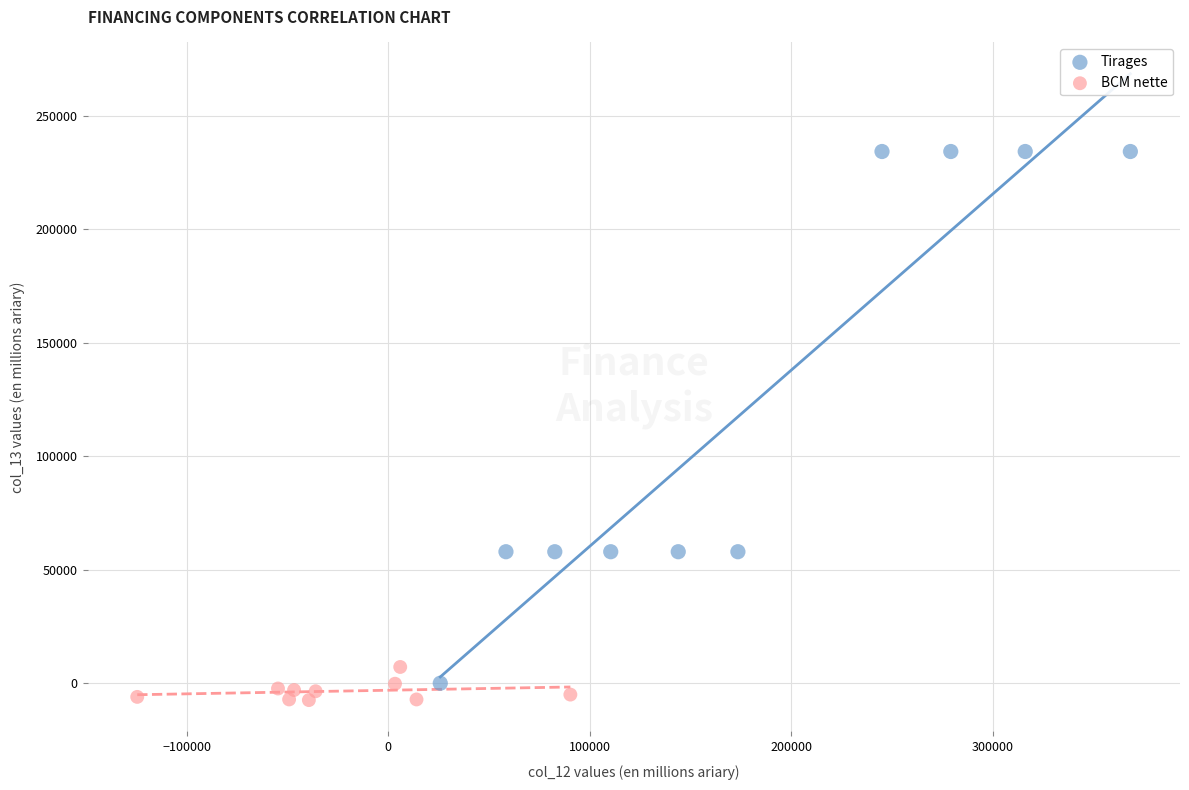

Which series has the largest Y range (max minus min)?

Tirages